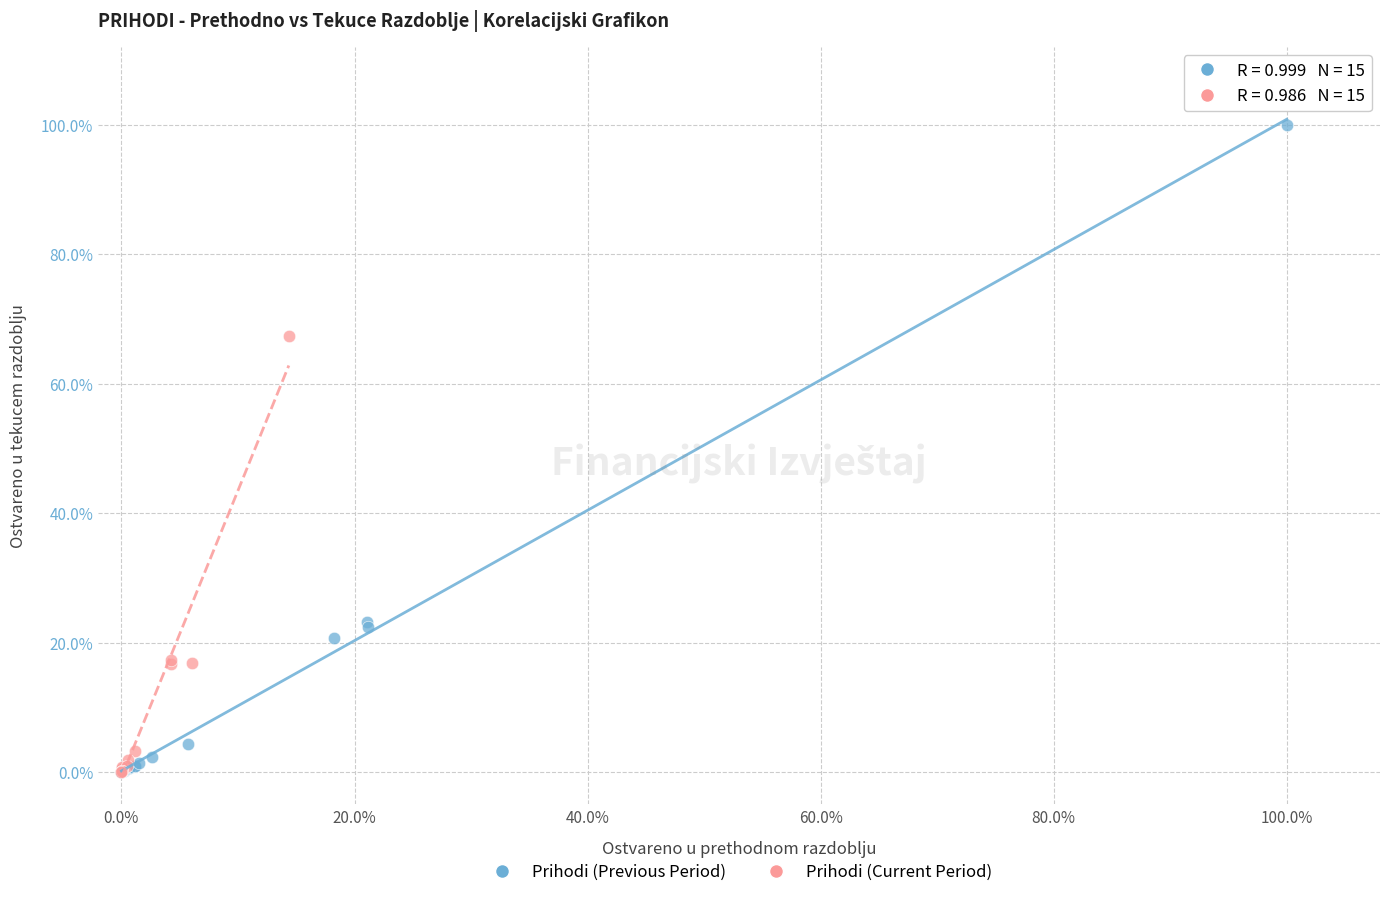

Which series reaches the maximum Y coordinate?

Prihodi (Previous Period)